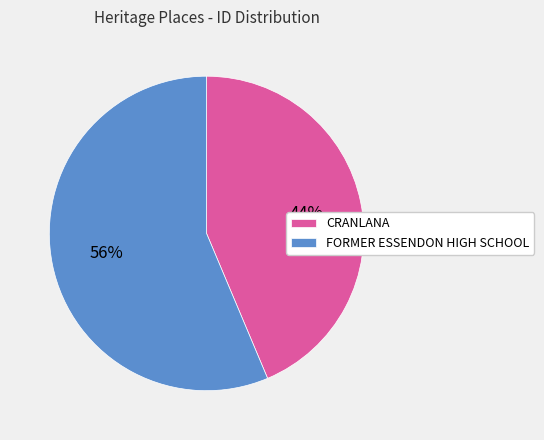

Which category has the smallest portion of the pie?

CRANLANA